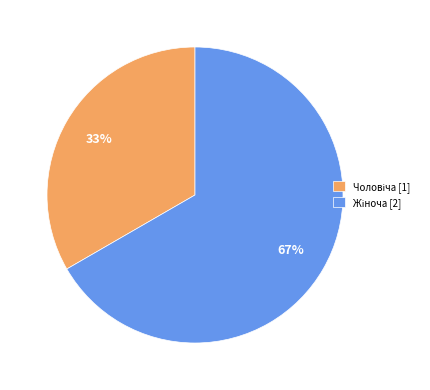

To the nearest percent, what is the average slice percentage?

50%